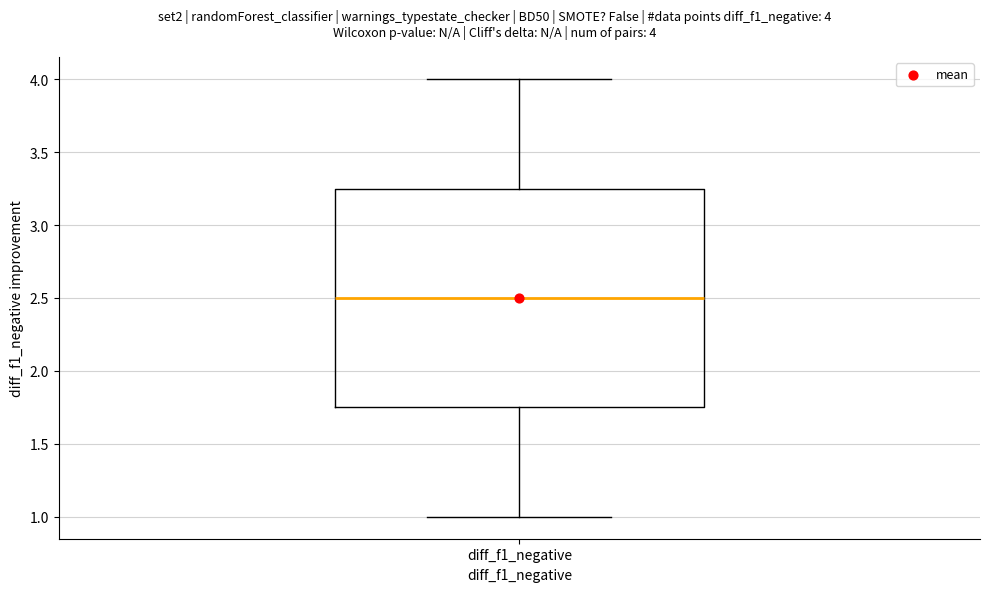

Transcribe this box plot: give where the median line is, the range the box spans, and where the two whiskers end, as read against the y-axis. The values are not printed on the chart, so give them approximately, as read against the axis.

median 2.50, box 1.75 to 3.25, whiskers 1.00 to 4.00